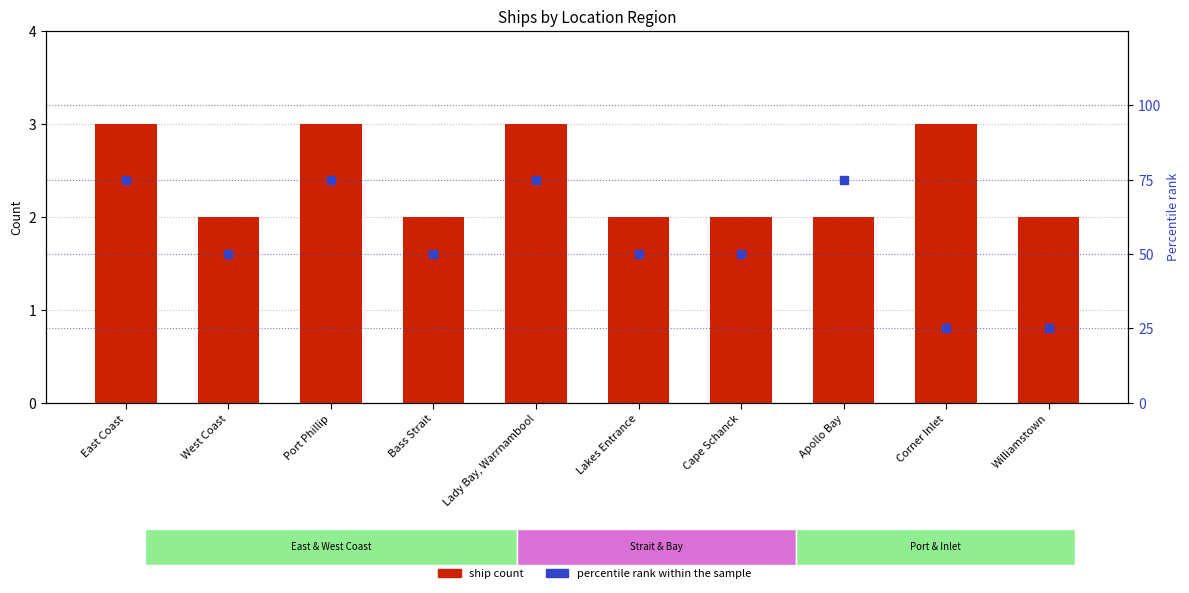

Which series has the largest total across all categories?

percentile rank within the sample